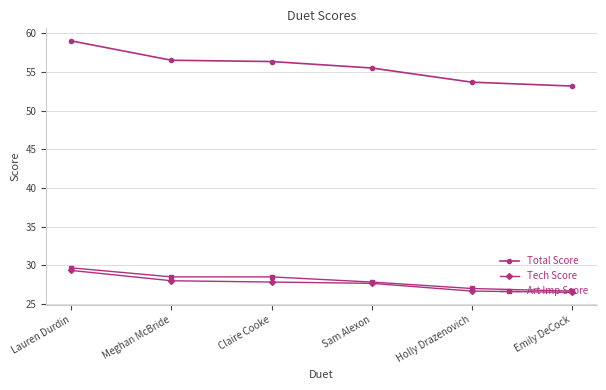

Rank the series at Meghan McBride from highest to lowest value.

Total Score, Art Imp Score, Tech Score